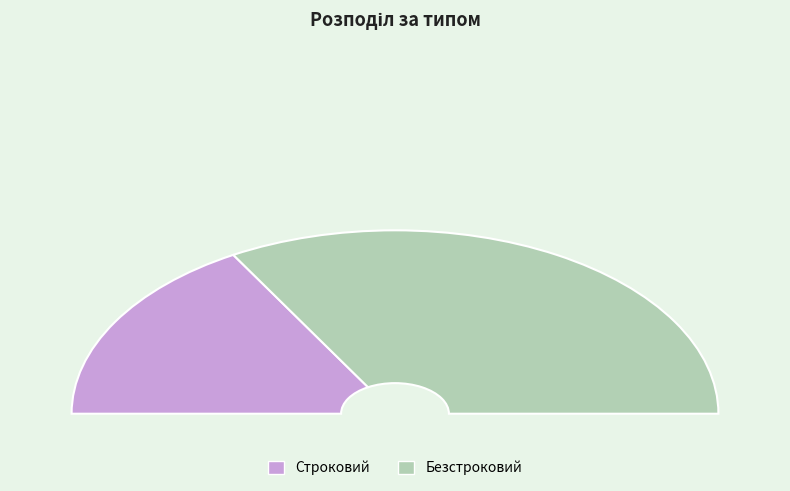

How many segments does this pie chart have?

2